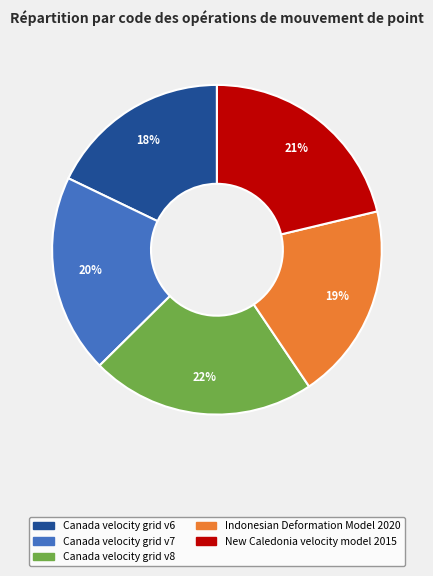

To the nearest percent, what percentage of the pie is Canada velocity grid v8?

22%